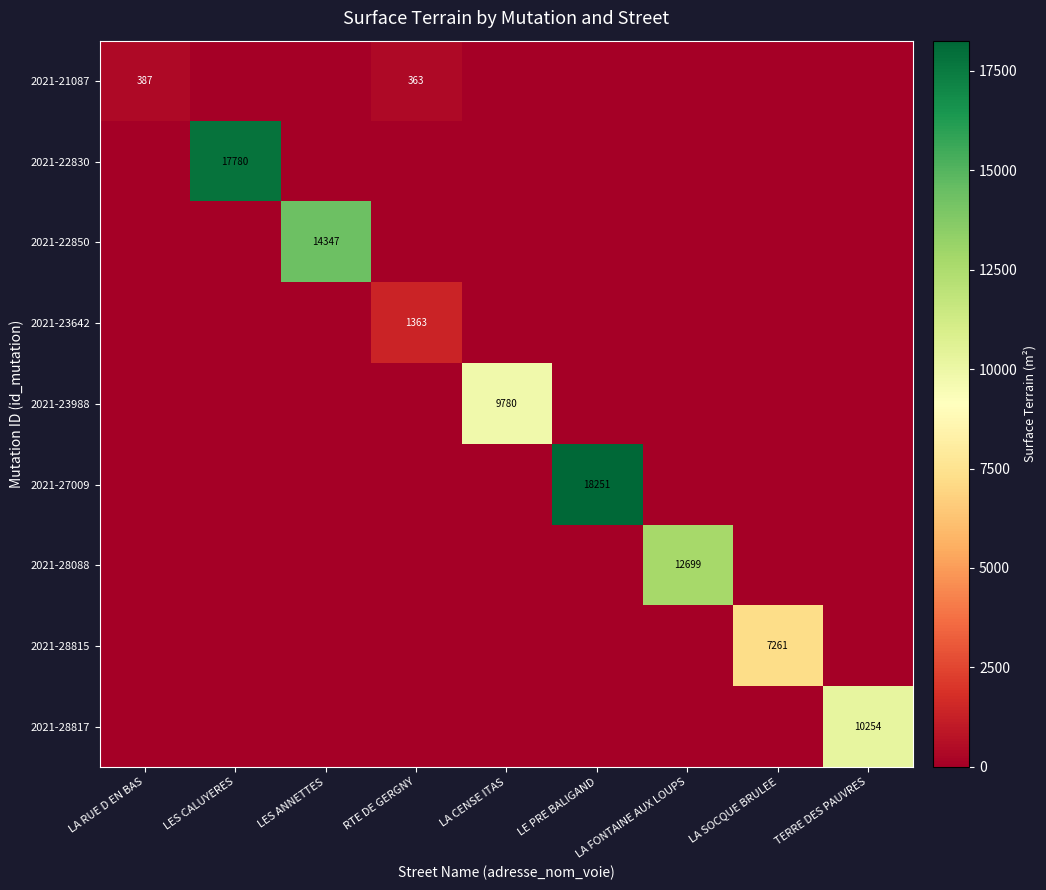

At how many categories does at least one series exceed 16100?

2